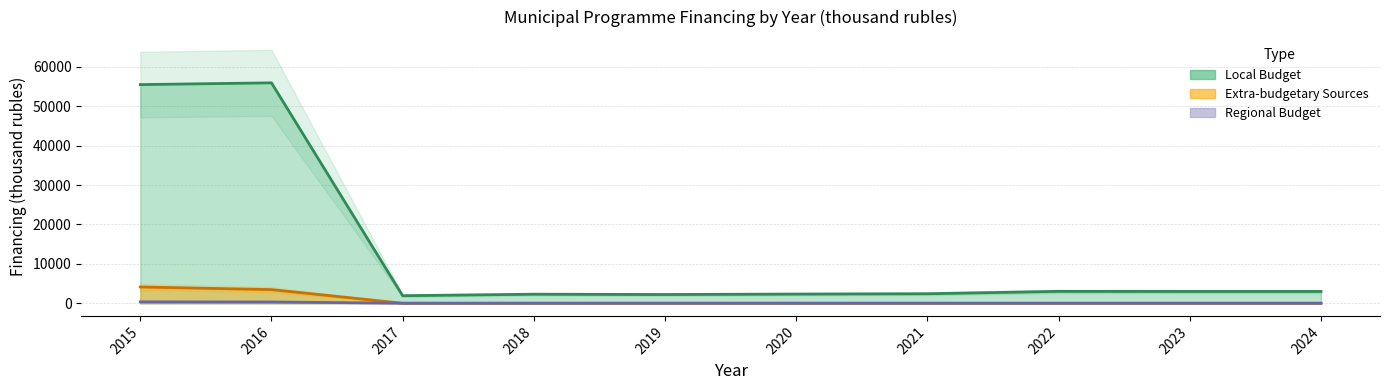

At which label does Regional Budget reach its peak?

2015